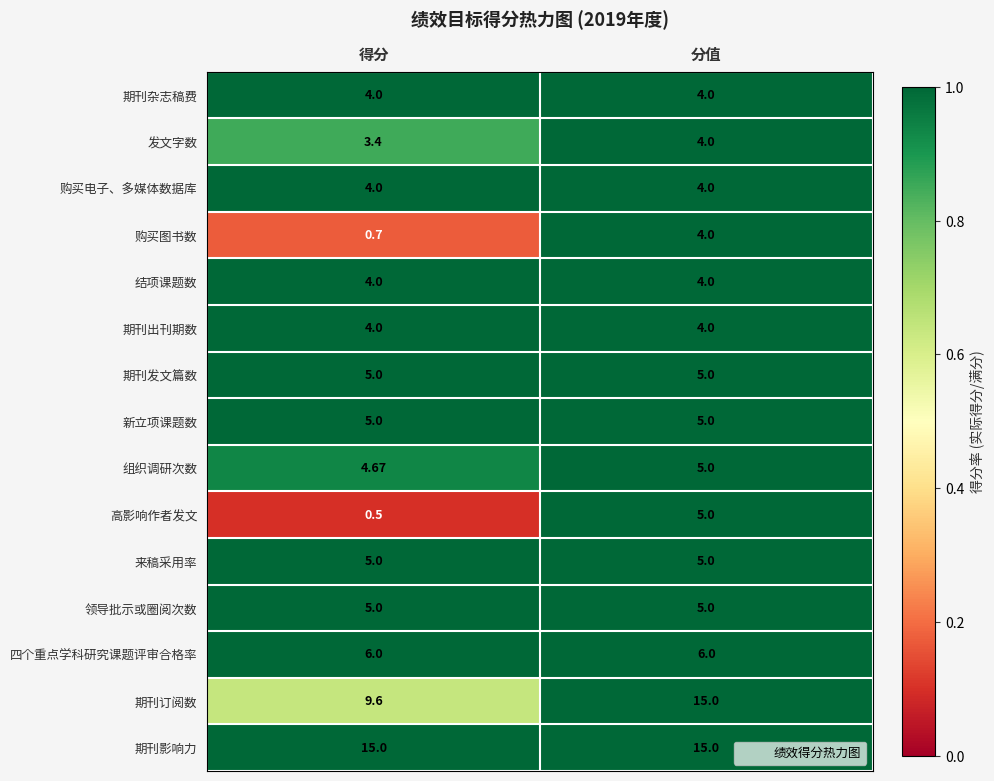

Which category has the highest value in the 高影响作者发文 series?

分值